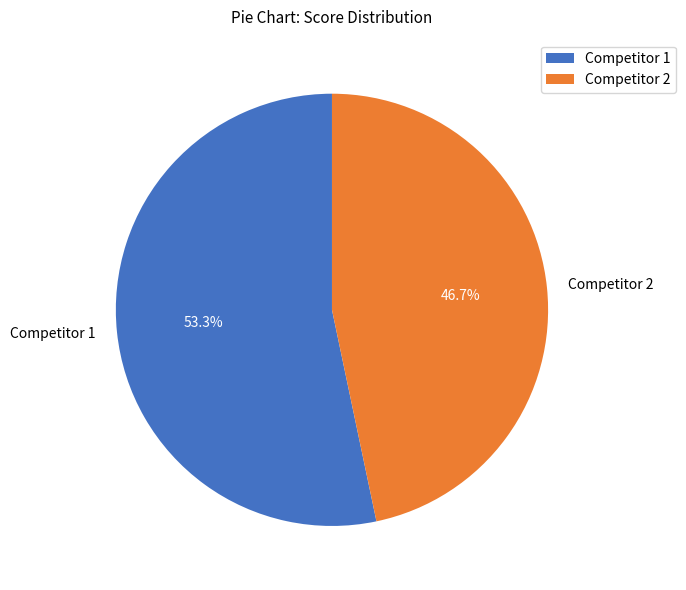

Is Competitor 1 the majority of the pie?

Yes